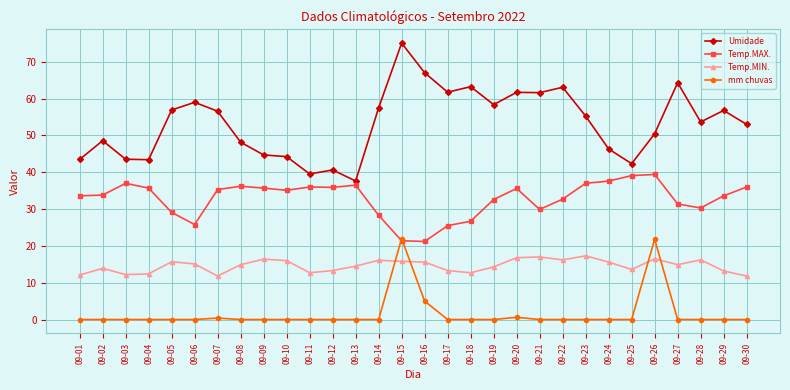

What is the value of the Temp.MAX. point at the 8th from the left?

36.2